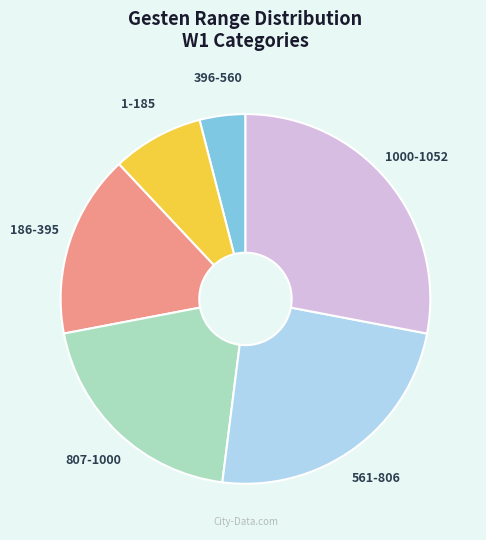

Is there any slice that represents more than half of the pie?

No